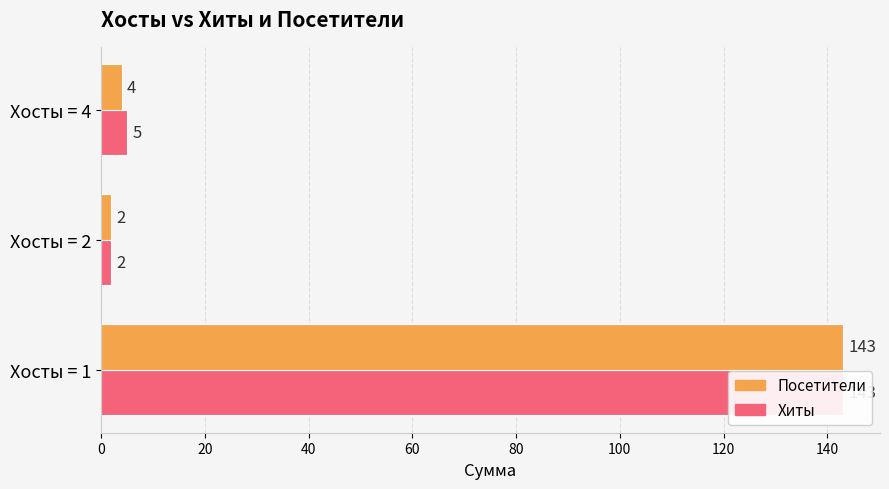

What is the approximate value of Хиты at Хосты = 1?

143